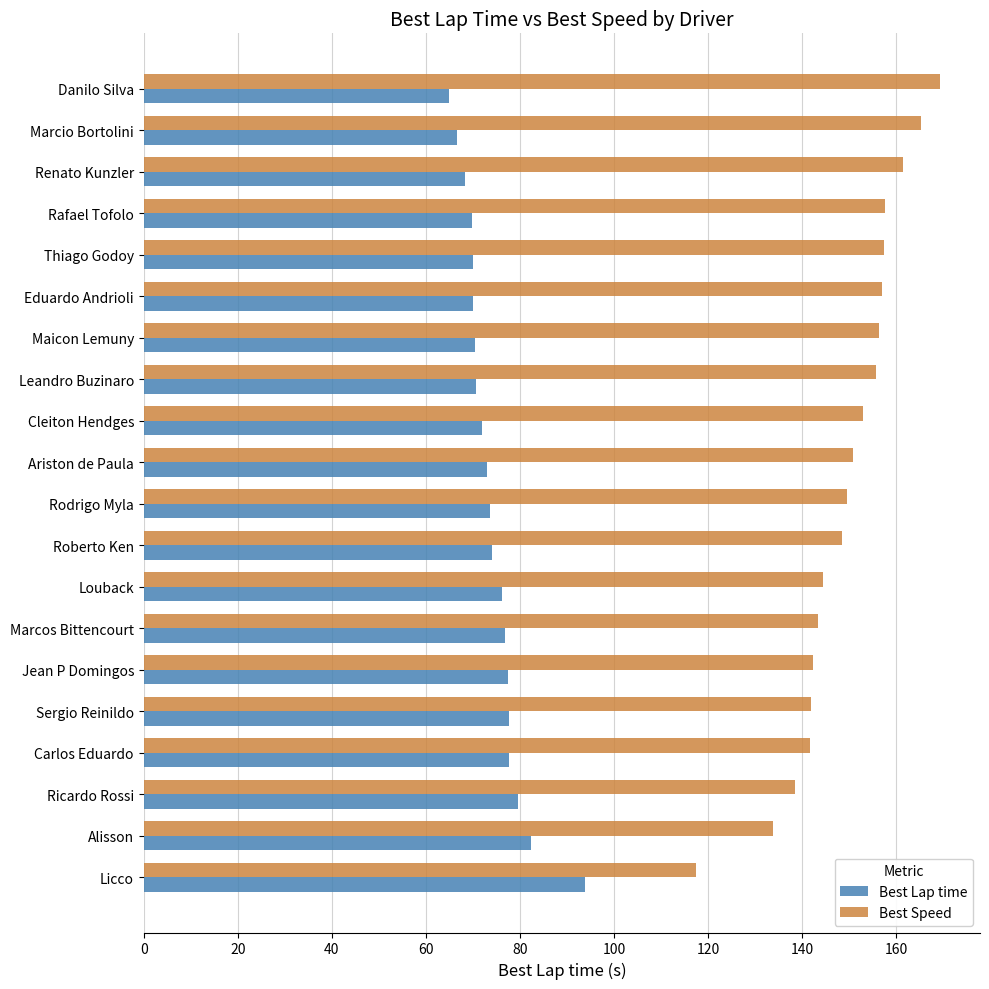

What are all the series names shown in the legend?

Best Lap time, Best Speed